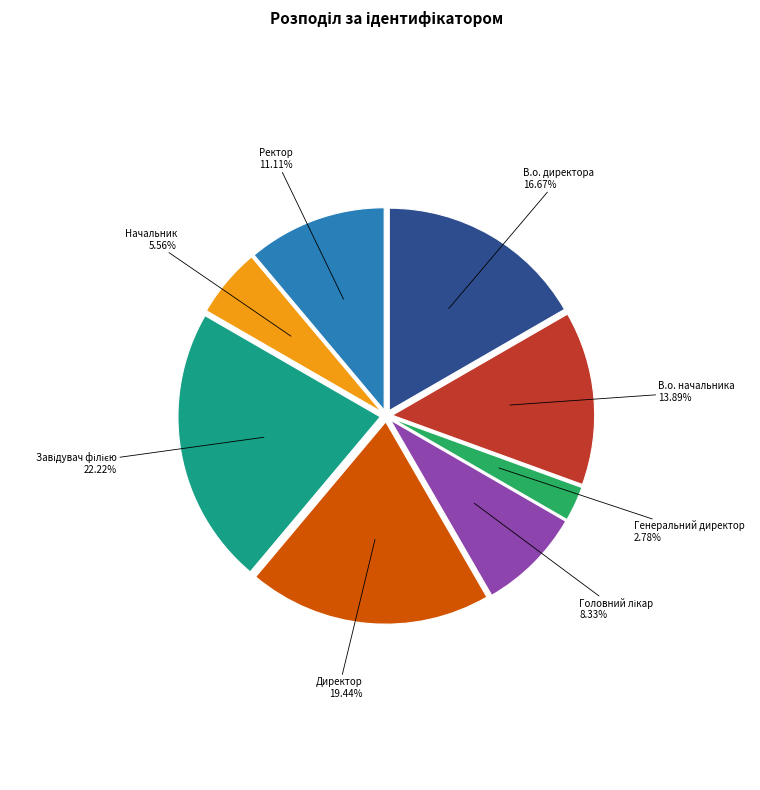

What percentage is the Ректор slice, to the nearest percent?

11%